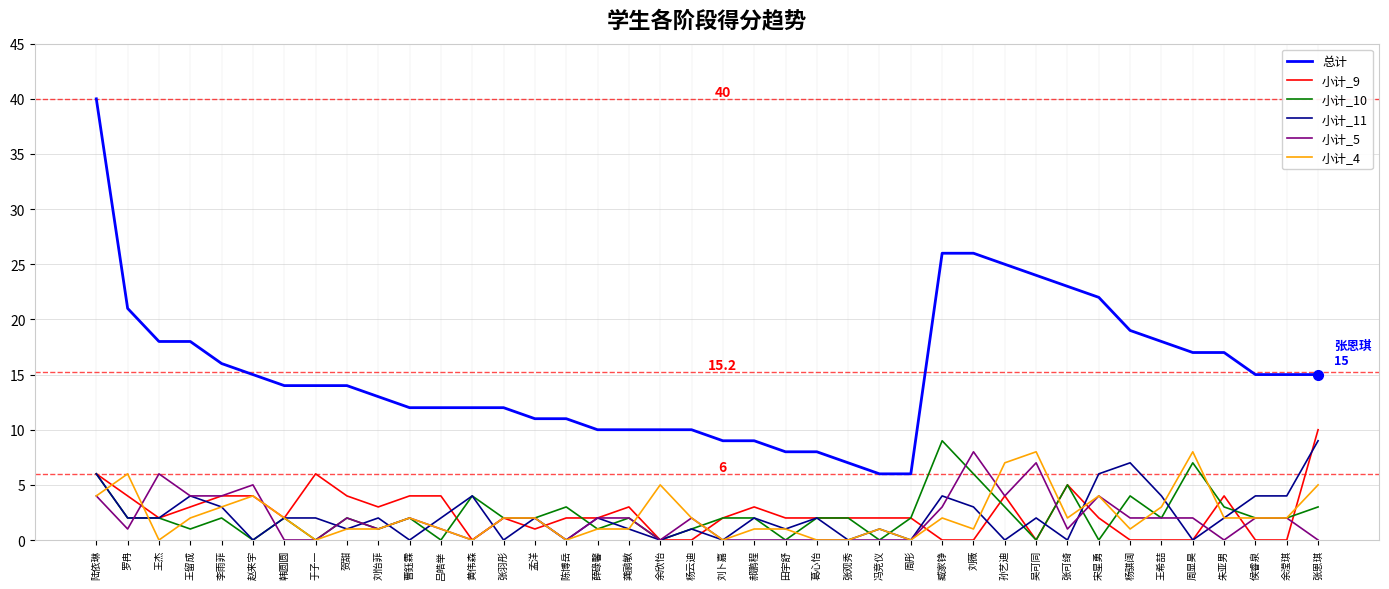

At which label does 总计 reach its peak?

陆依琳